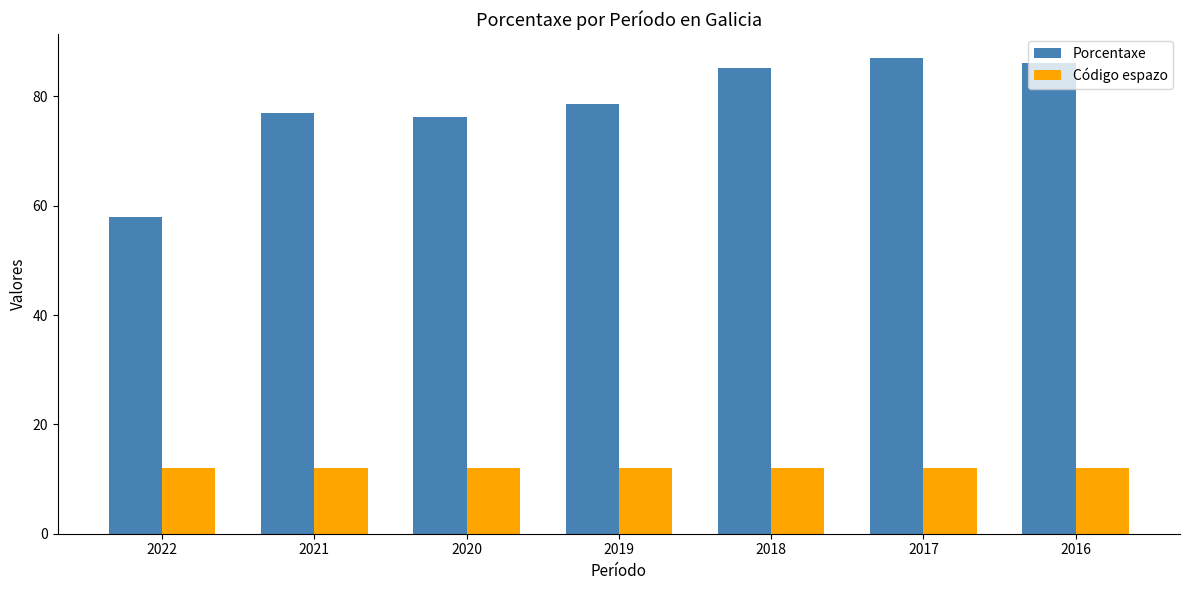

The value of Código espazo at 2022 is 16.8. True or false?

False